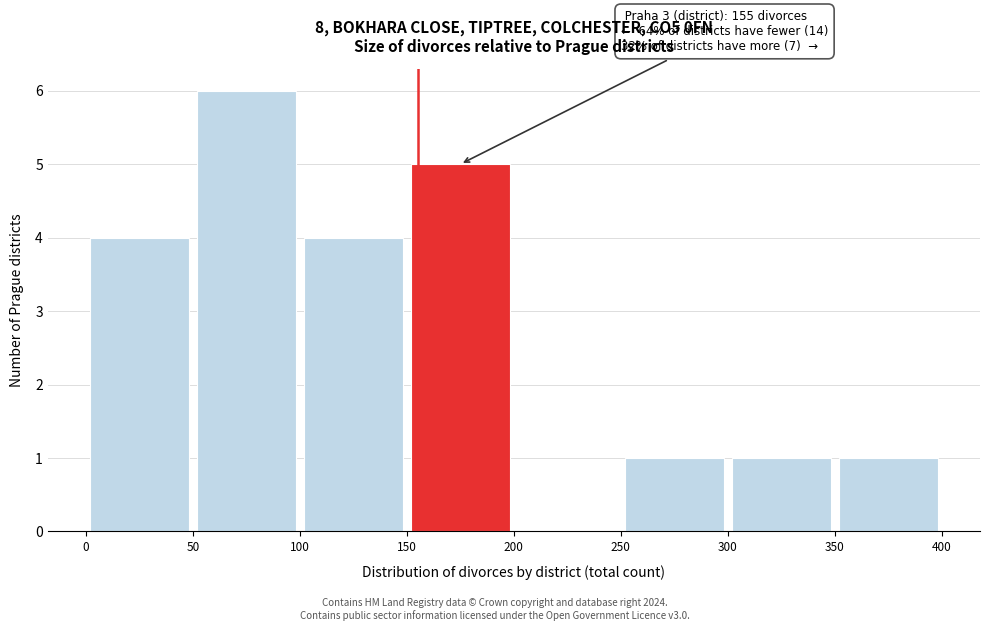

Over which range of the x-axis is the bar tallest?

50 to 100